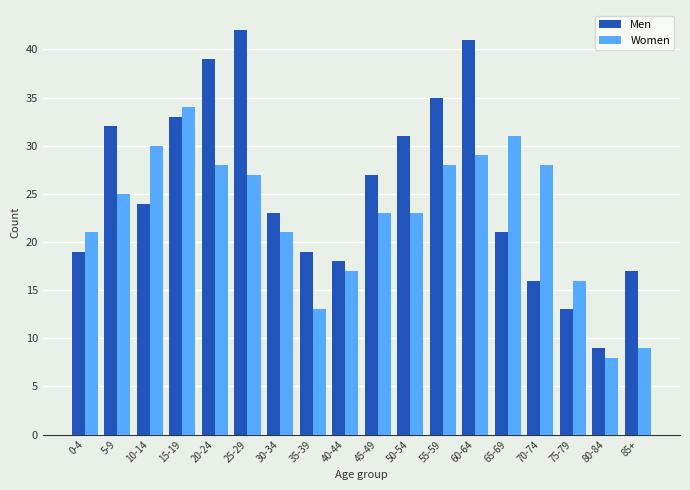

Which series has the widest spread of values?

Men